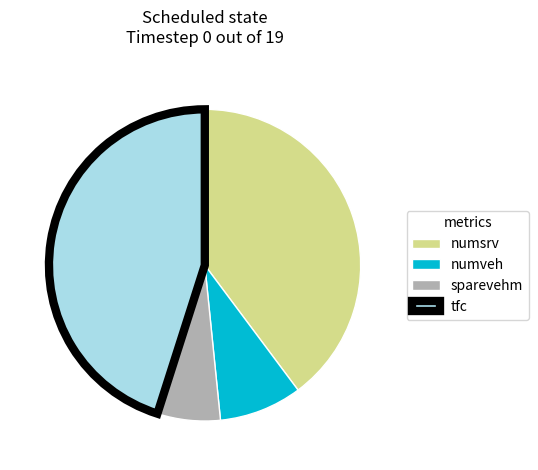

Rank the categories by value from highest to lowest.

tfc, numsrv, numveh, sparevehm